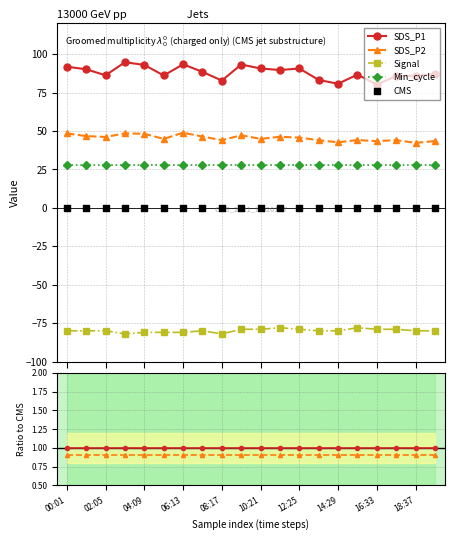

At how many categories does at least one series exceed -43?

20